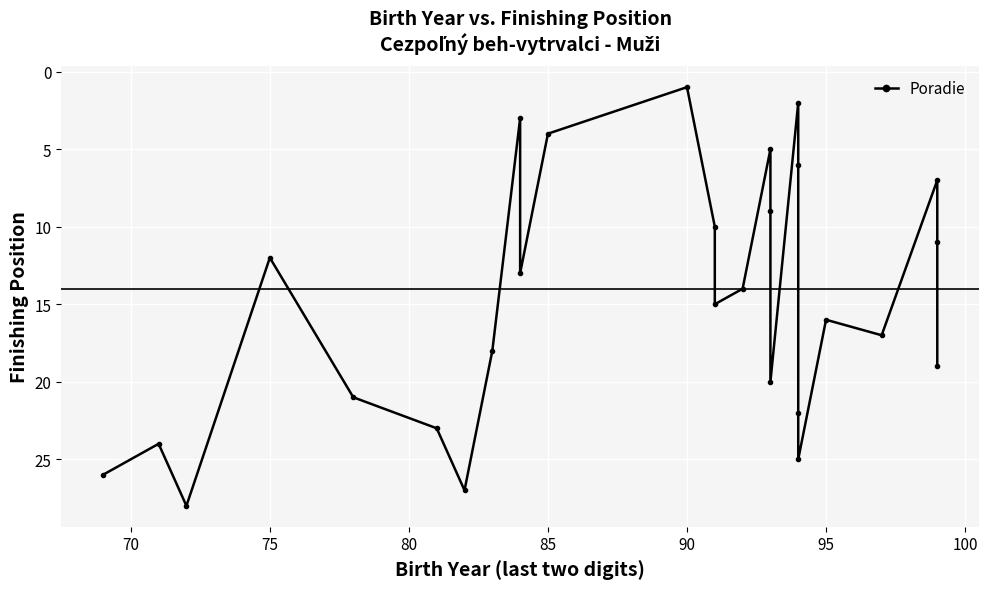

How many series are shown in this chart?

1